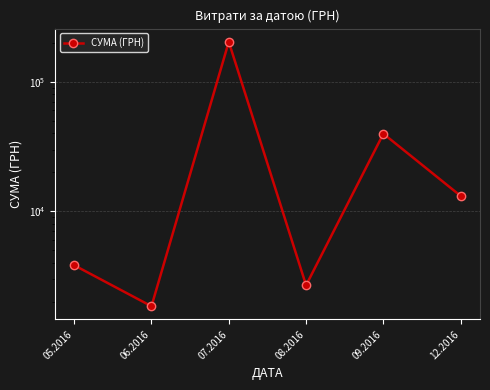

How many interior local valleys (lower than both neighbors) does the data have?

2